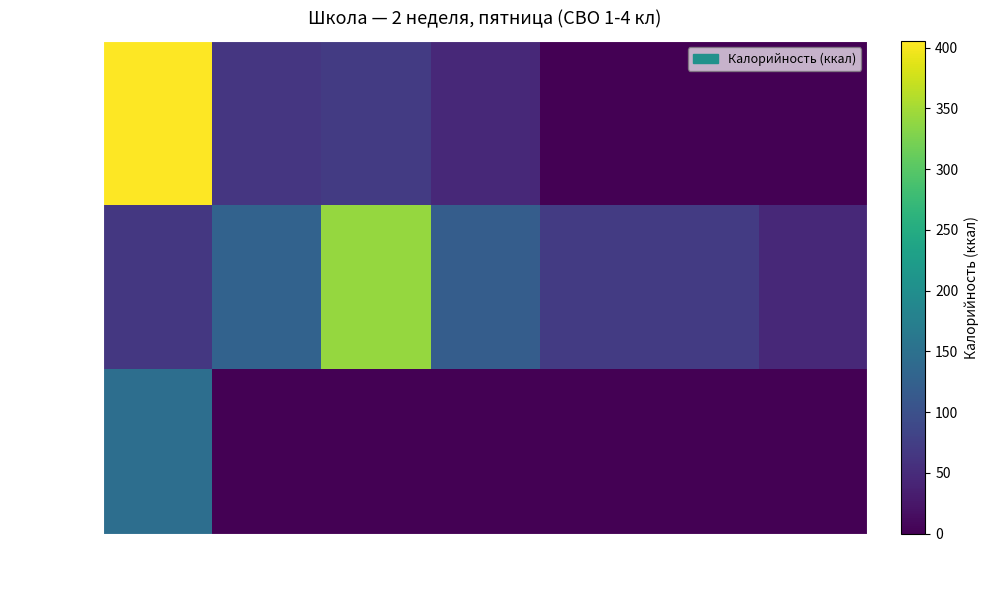

Which has a higher value, Поз.6 or Поз.5?

Поз.6